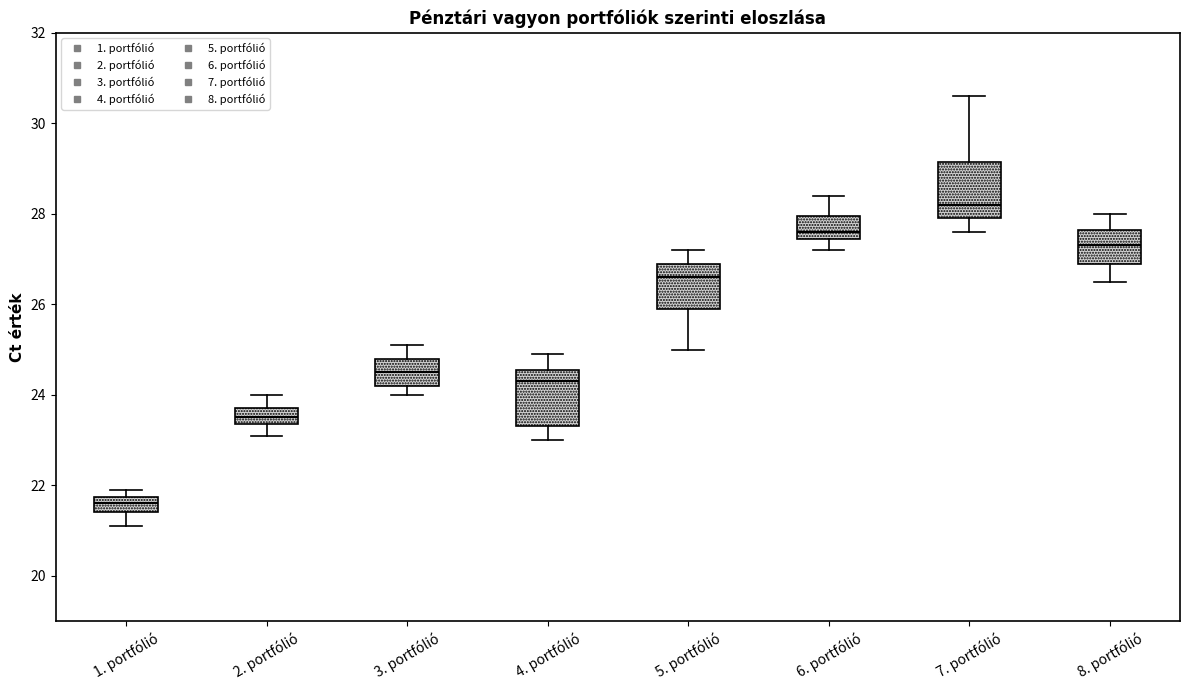

Reading left to right, transcribe this box plot: for each box, give where its median line is, the range the box spans, and where its two whiskers end, as read against the y-axis. The values are not printed on the chart, so give them approximately, as read against the axis.

1. portfólió: median 21.6, box 21.4 to 21.8, whiskers 21.2 to 22.0
2. portfólió: median 23.6, box 23.4 to 23.8, whiskers 23.2 to 24.0
3. portfólió: median 24.6, box 24.2 to 24.8, whiskers 24.0 to 25.2
4. portfólió: median 24.4, box 23.4 to 24.6, whiskers 23.0 to 25.0
5. portfólió: median 26.6, box 26.0 to 27.0, whiskers 25.0 to 27.2
6. portfólió: median 27.6, box 27.4 to 28.0, whiskers 27.2 to 28.4
7. portfólió: median 28.2, box 28.0 to 29.2, whiskers 27.6 to 30.6
8. portfólió: median 27.4, box 27.0 to 27.6, whiskers 26.6 to 28.0